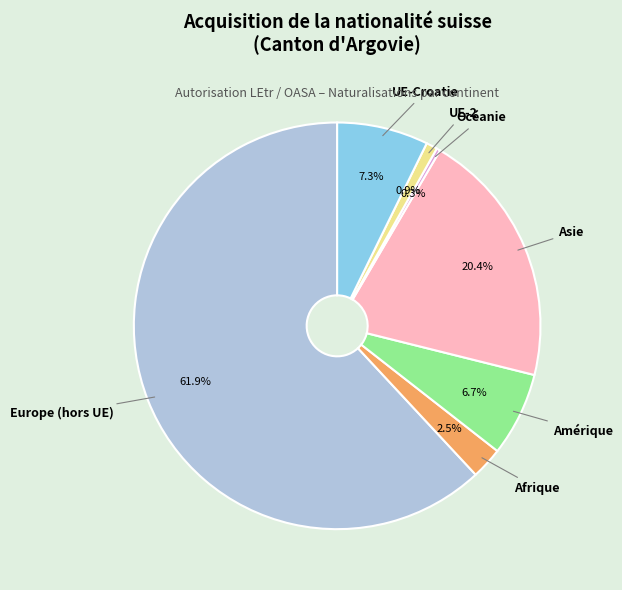

How many slices are in this pie chart?

7